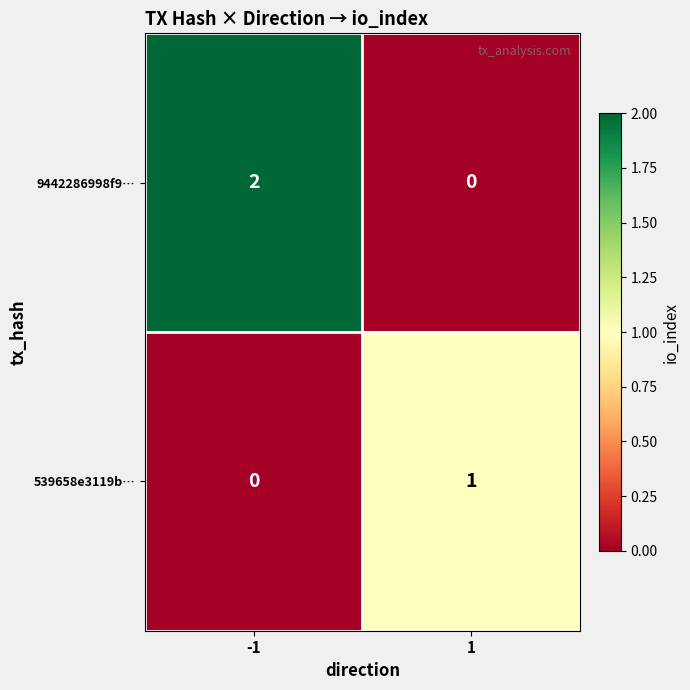

List the labels in order of 9442286998f9… value, largest first.

-1, 1